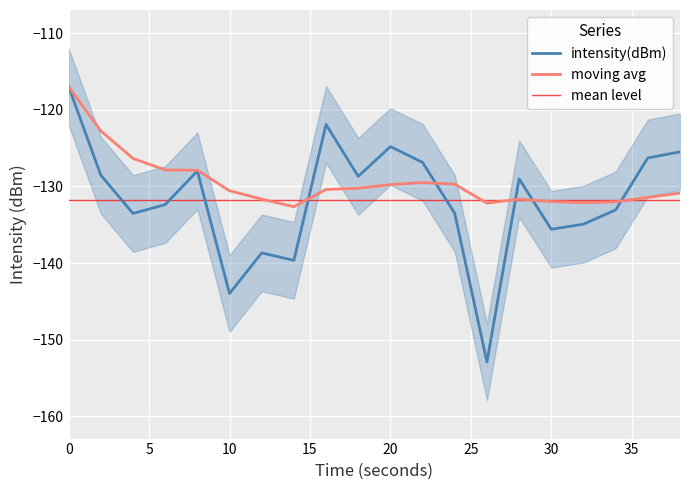

Between 14 and 10, which is larger?

14